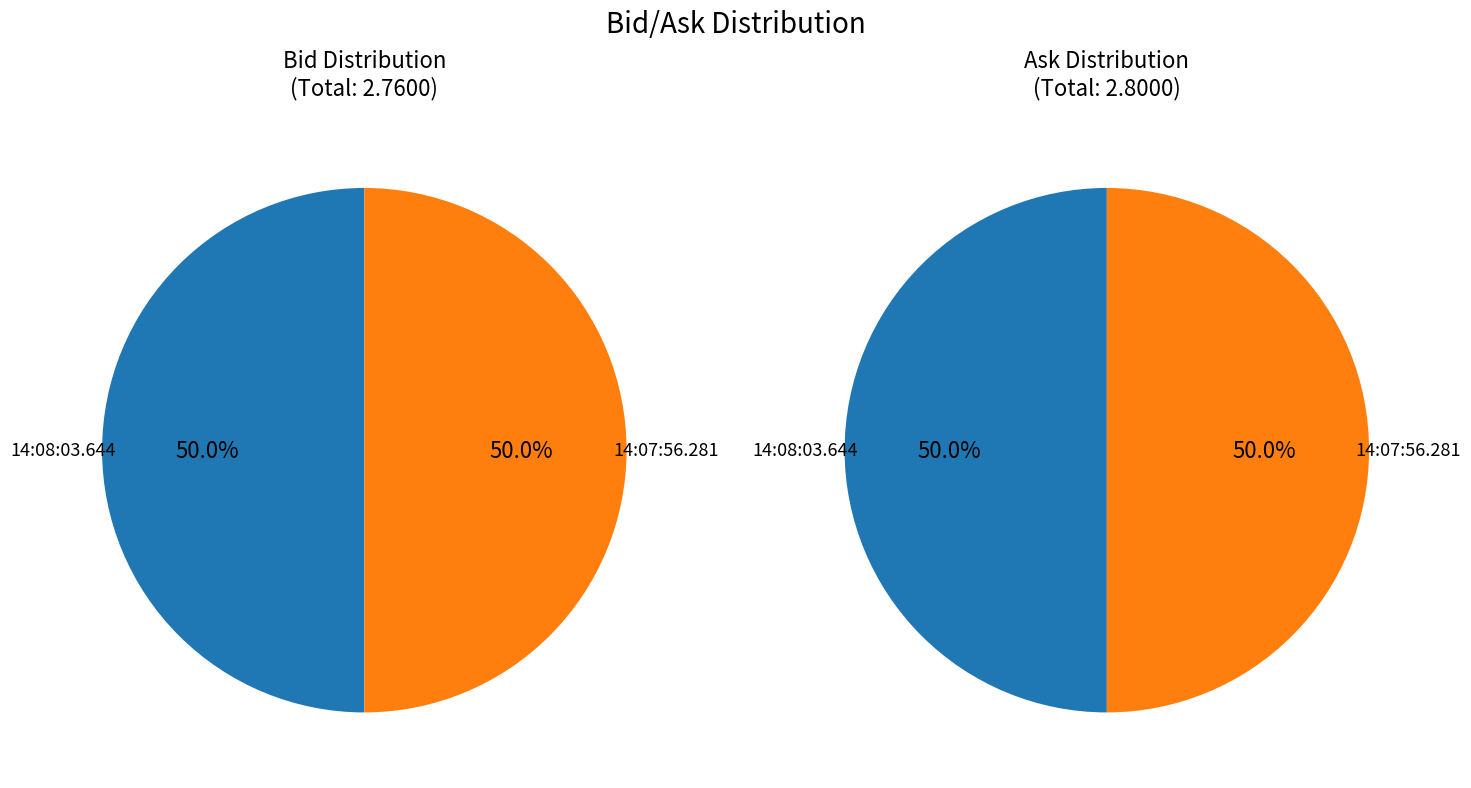

Does 14:07:56.281 account for over 50% of the chart?

No